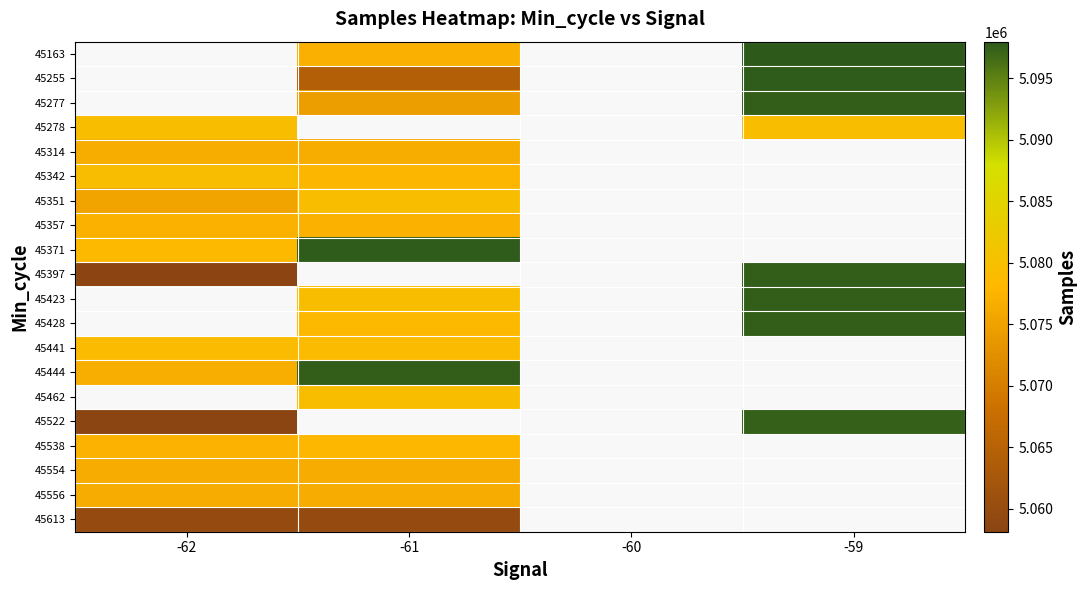

What is the spread (max minus min) of values at -59?

18645.0